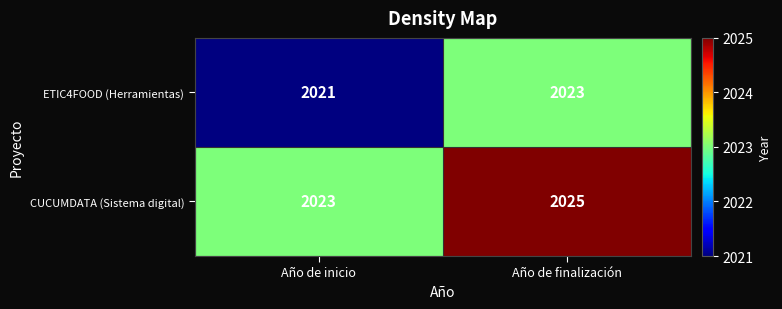

What is the maximum value shown in the chart?

2025